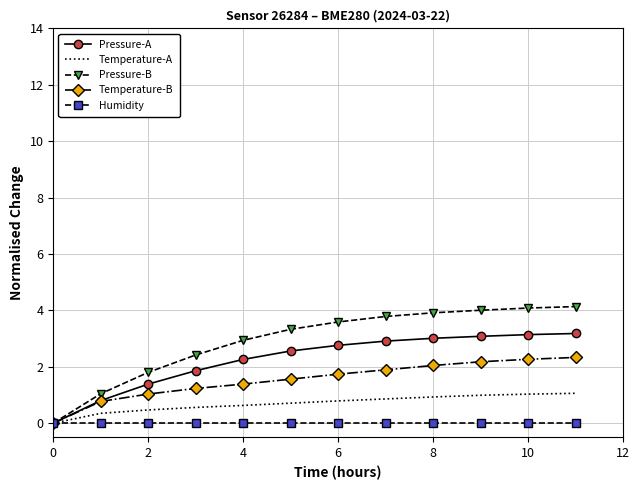

Rank the series by their maximum value, from lowest to highest.

Humidity, Temperature-A, Temperature-B, Pressure-A, Pressure-B